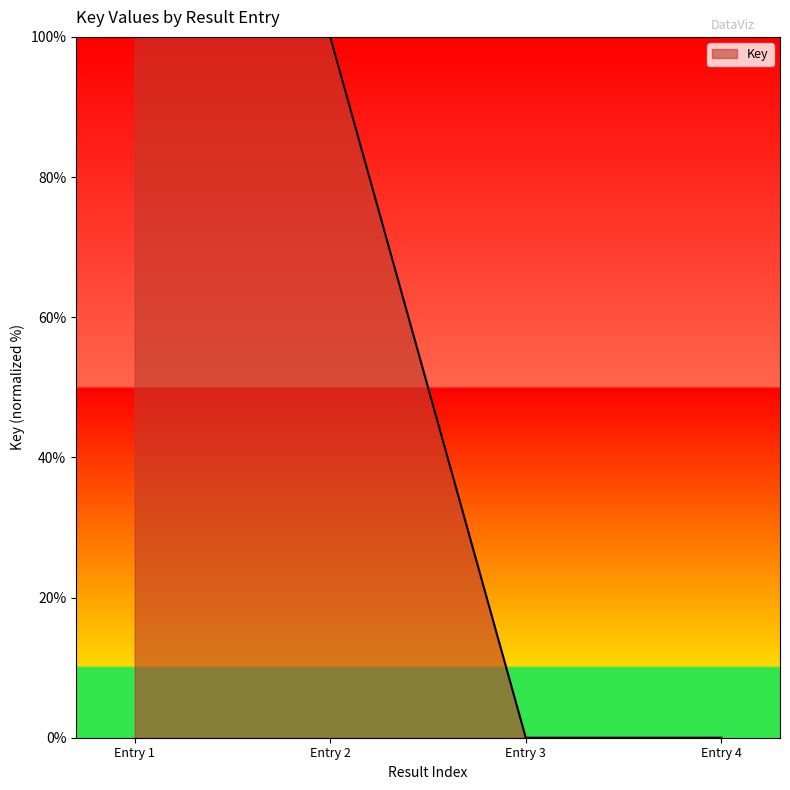

True or false: there are more than 2 points higher than both neighbors.

False